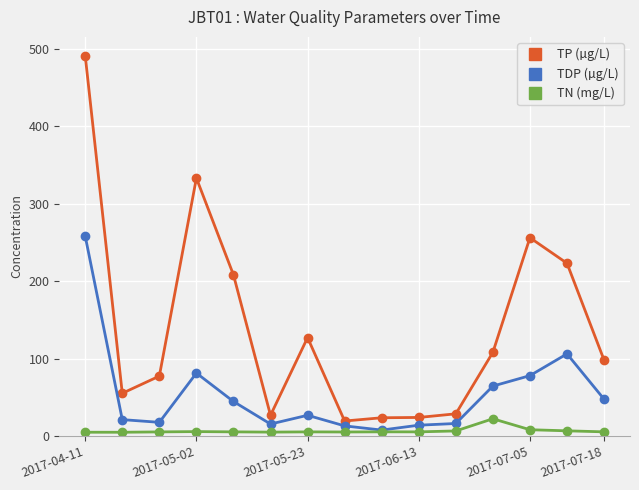

True or false: TN (mg/L) has more than 2 points higher than both neighbors.

True